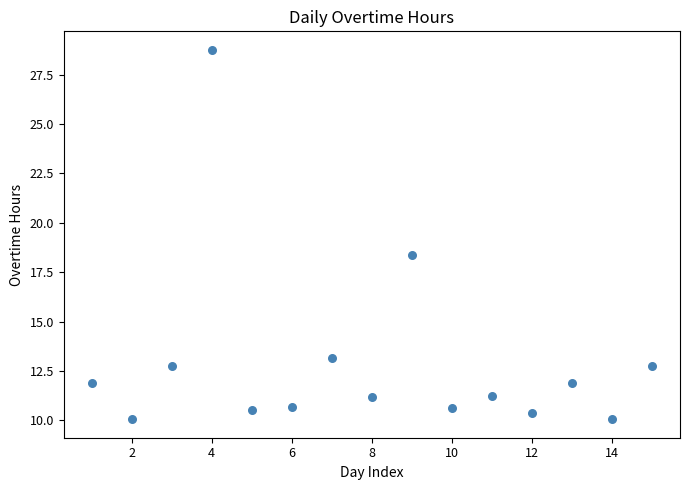

What is the range of X values (max minus min)?

14.0